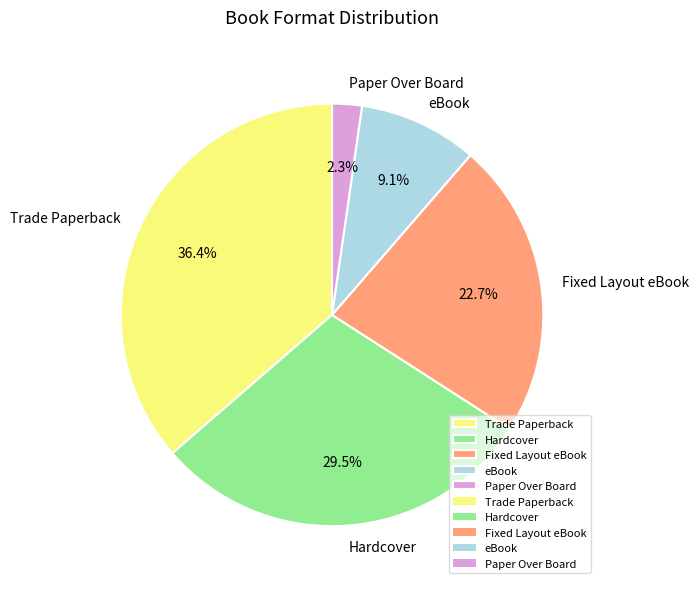

What is the ratio of the value at eBook to the value at Hardcover?

0.3